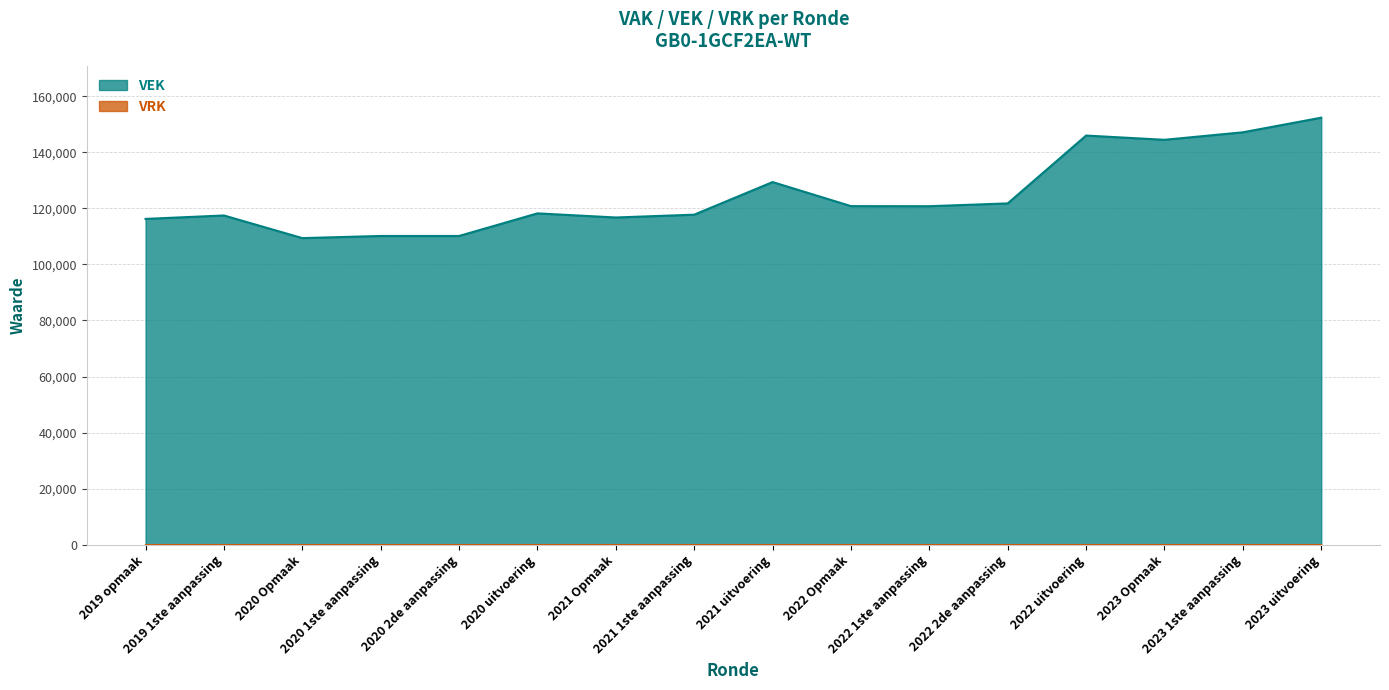

Which label corresponds to the smallest value in the chart?

2020 Opmaak